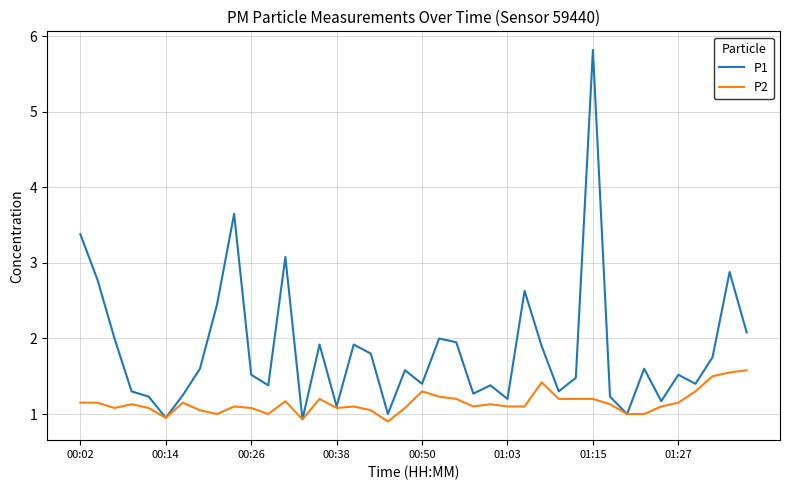

Which series has the widest spread of values?

P1